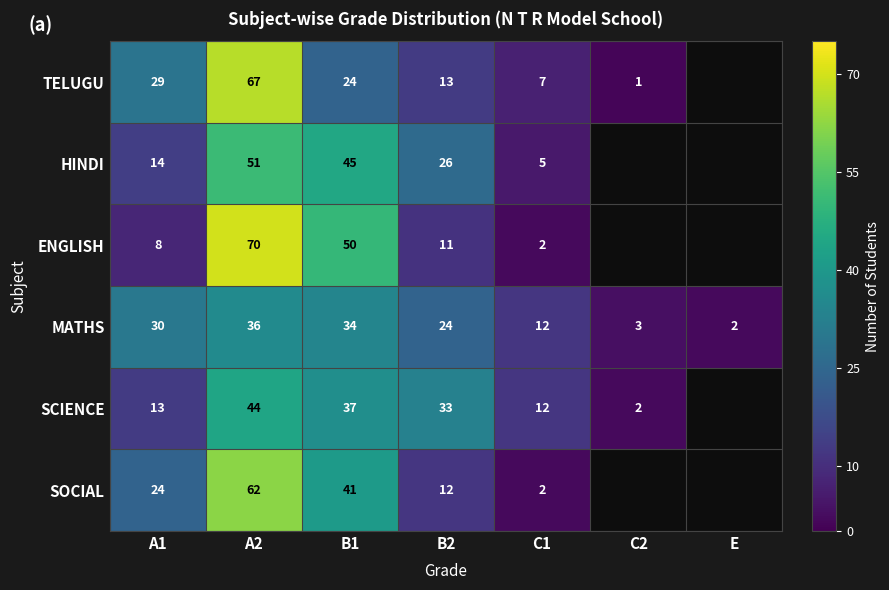

Is the value of HINDI at B2 greater than the value of MATHS at C2?

Yes